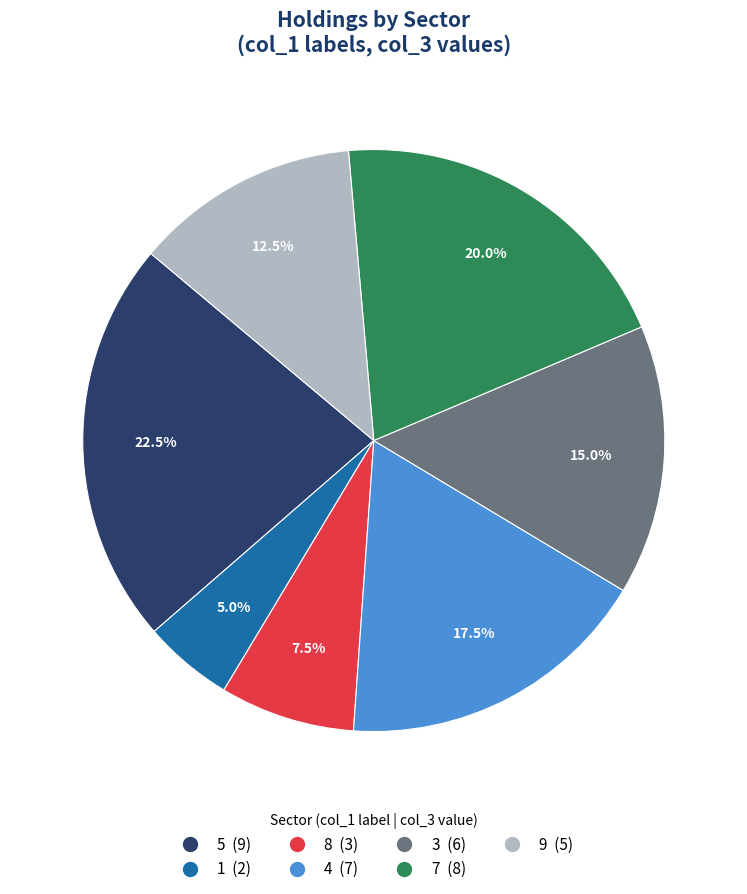

Is 4 the majority of the pie?

No